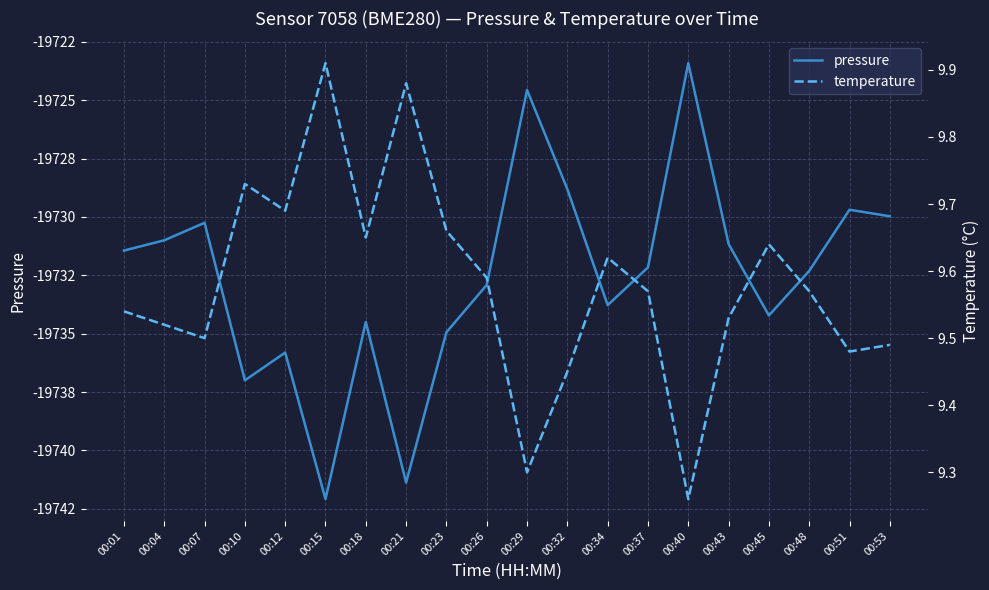

List the series in order of their peak value, lowest first.

pressure, temperature